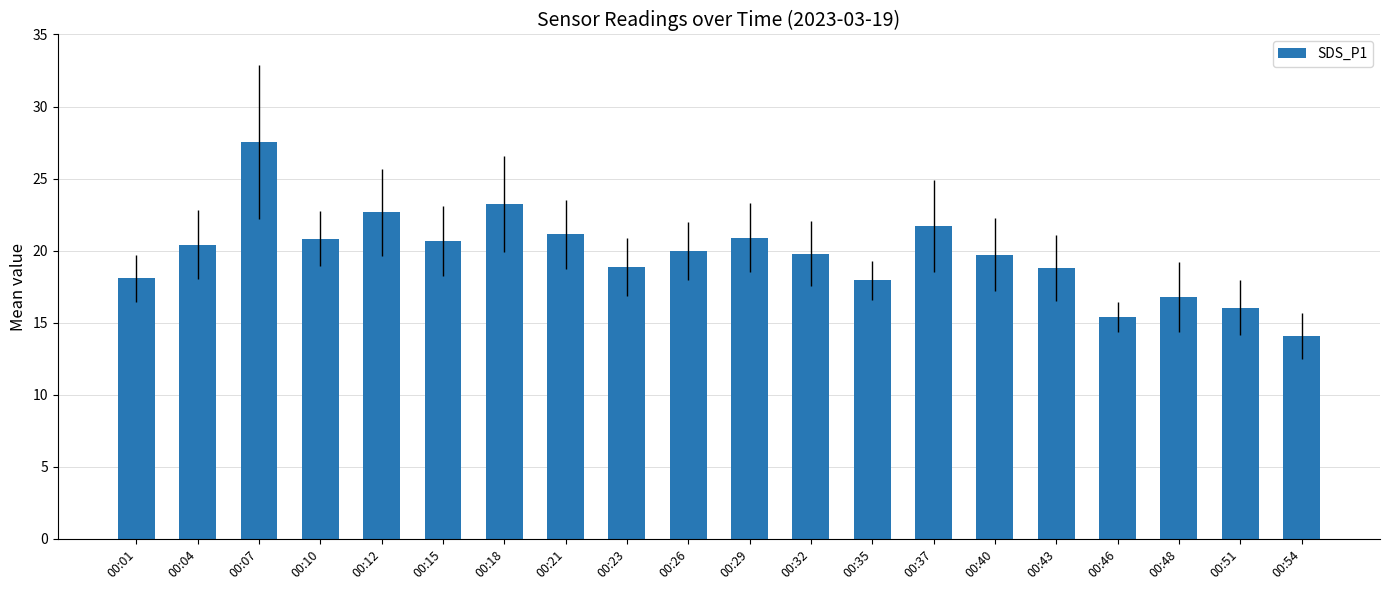

True or false: the data shows 20.4 at 00:04.

True